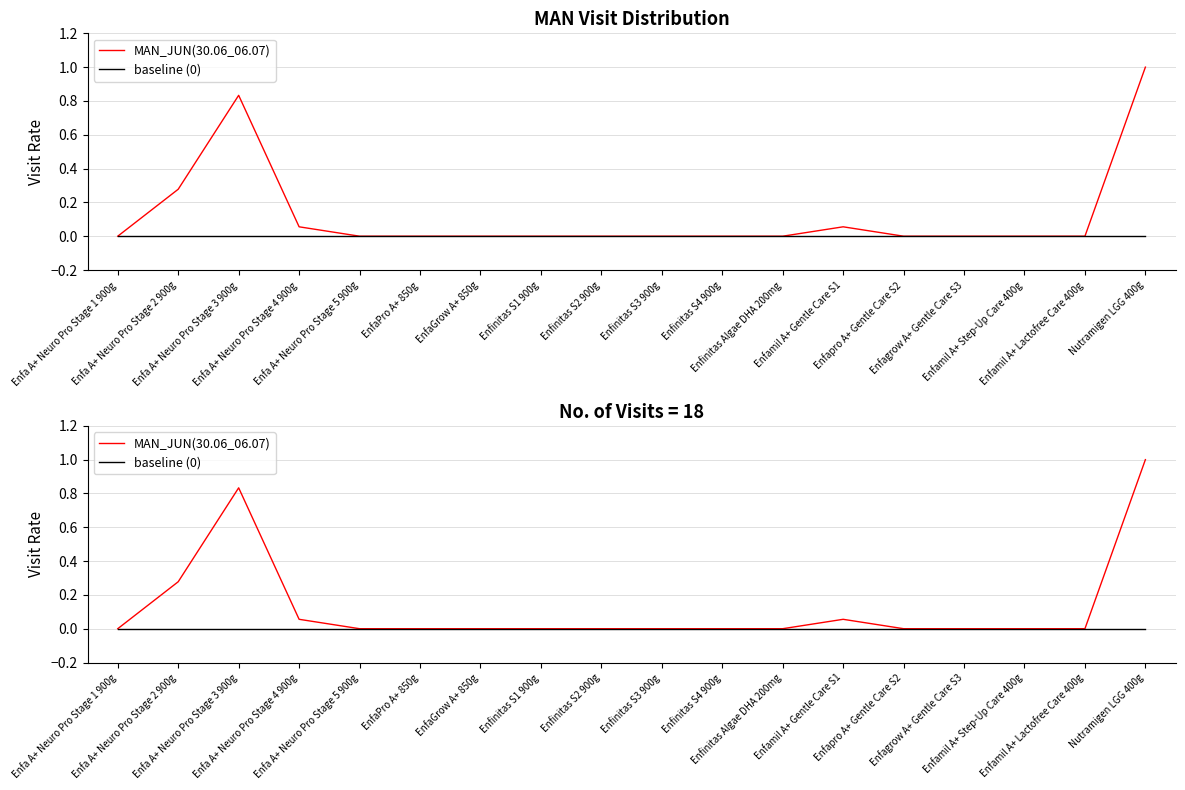

True or false: MAN_JUN(30.06_06.07) has more than 2 interior local peaks.

False